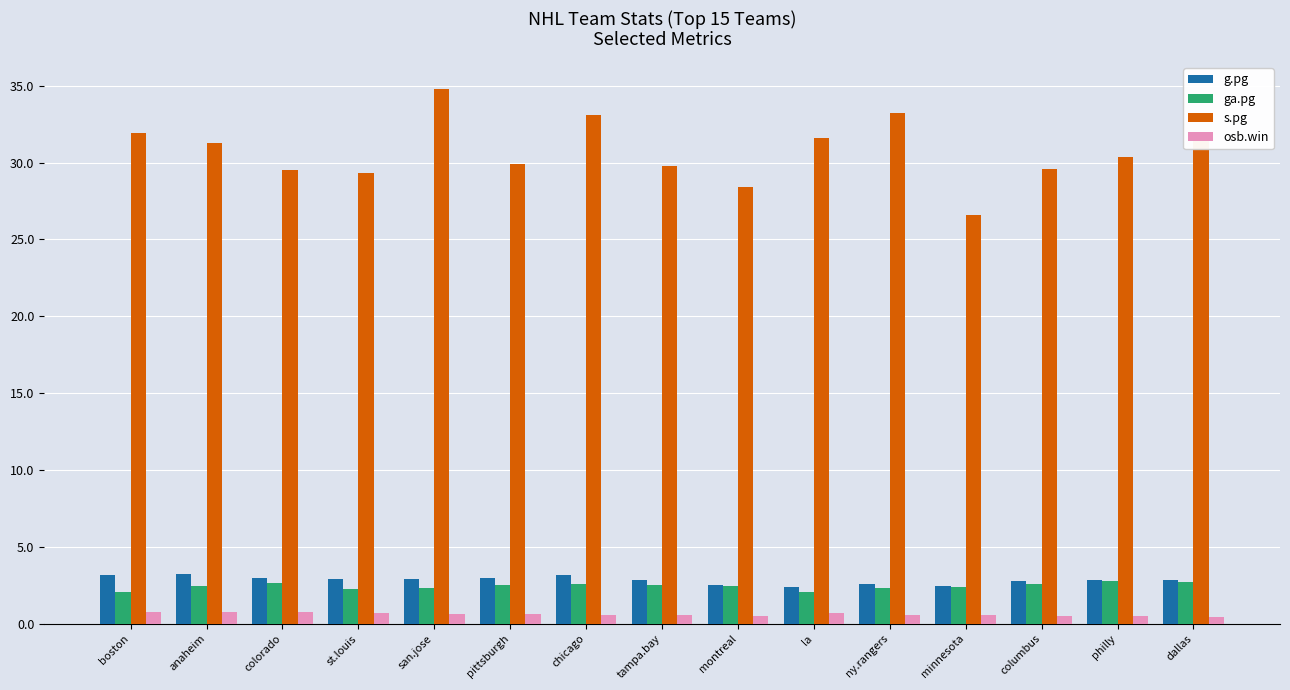

Is it true that s.pg equals 57.6 at chicago?

False